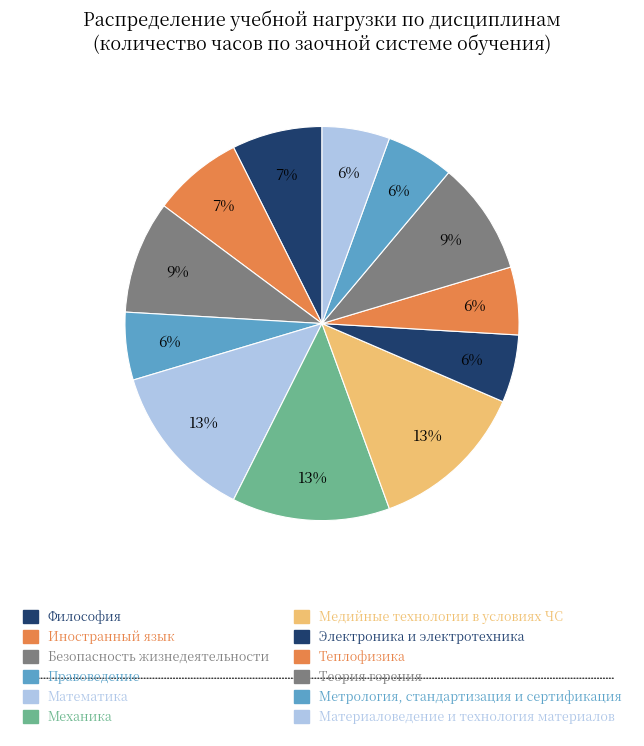

How many slices are in this pie chart?

12